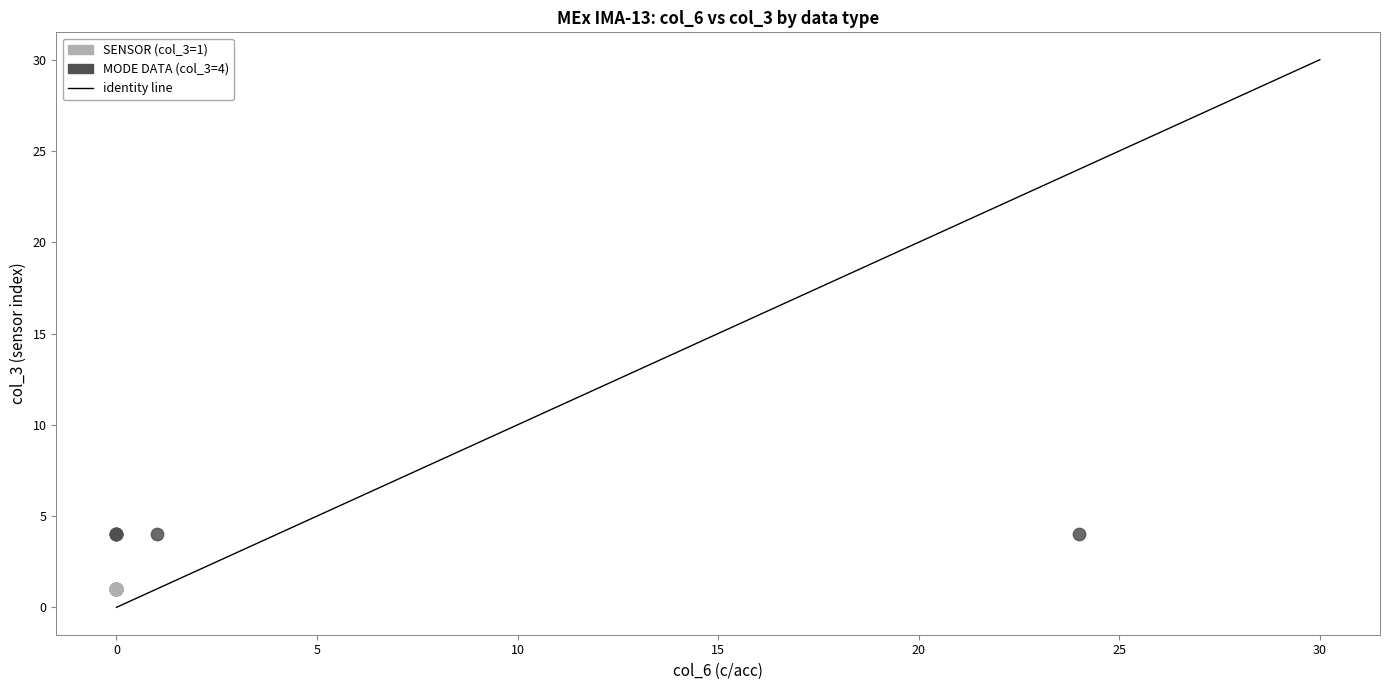

Which series reaches the minimum Y coordinate?

SENSOR (col_3=1)